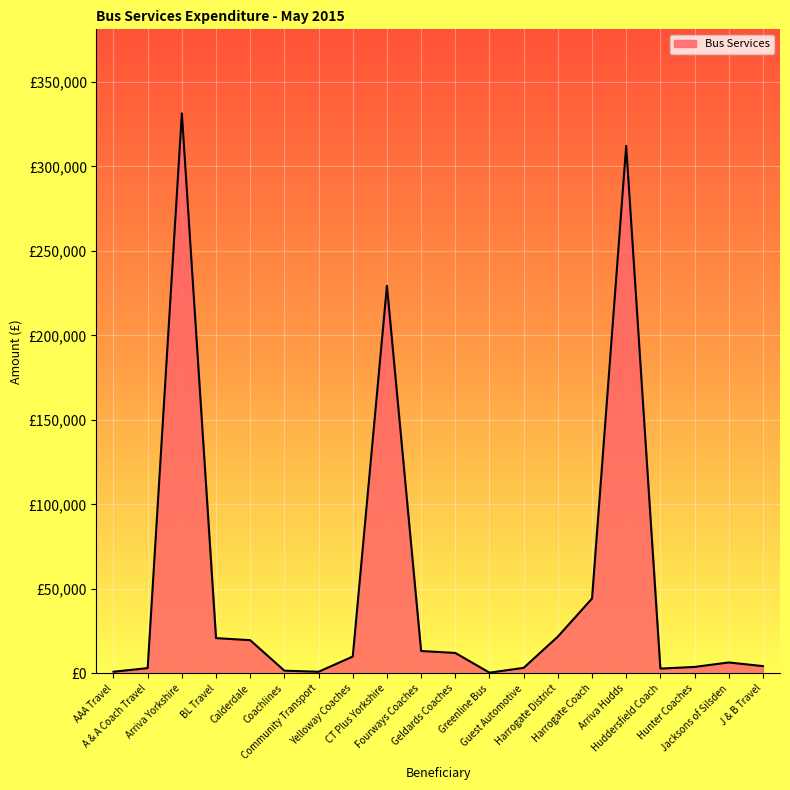

What is the smallest value displayed?

503